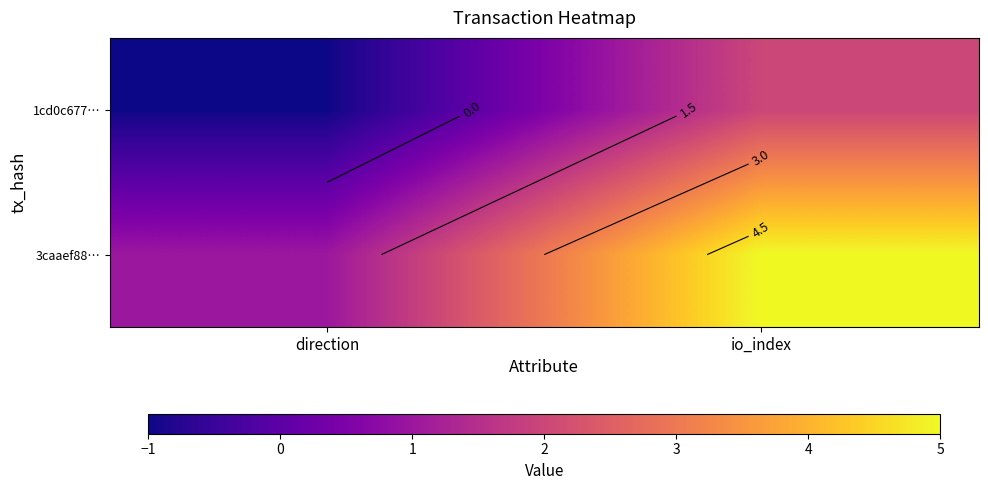

Between io_index and direction, which is larger?

io_index